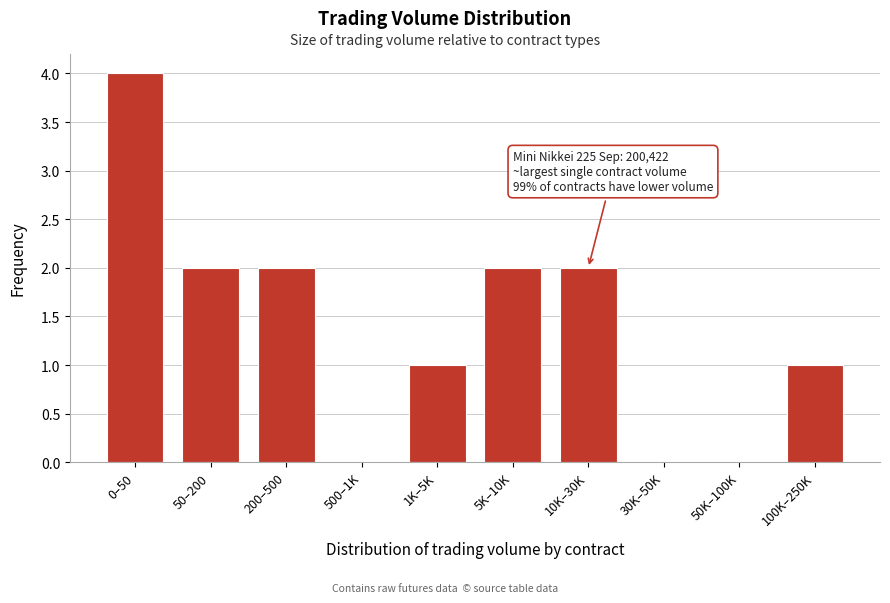

Reading left to right, transcribe all the data shown in this chart.

0–50=4	50–200=2	200–500=2	500–1K=0	1K–5K=1	5K–10K=2	10K–30K=2	30K–50K=0	50K–100K=0	100K–250K=1